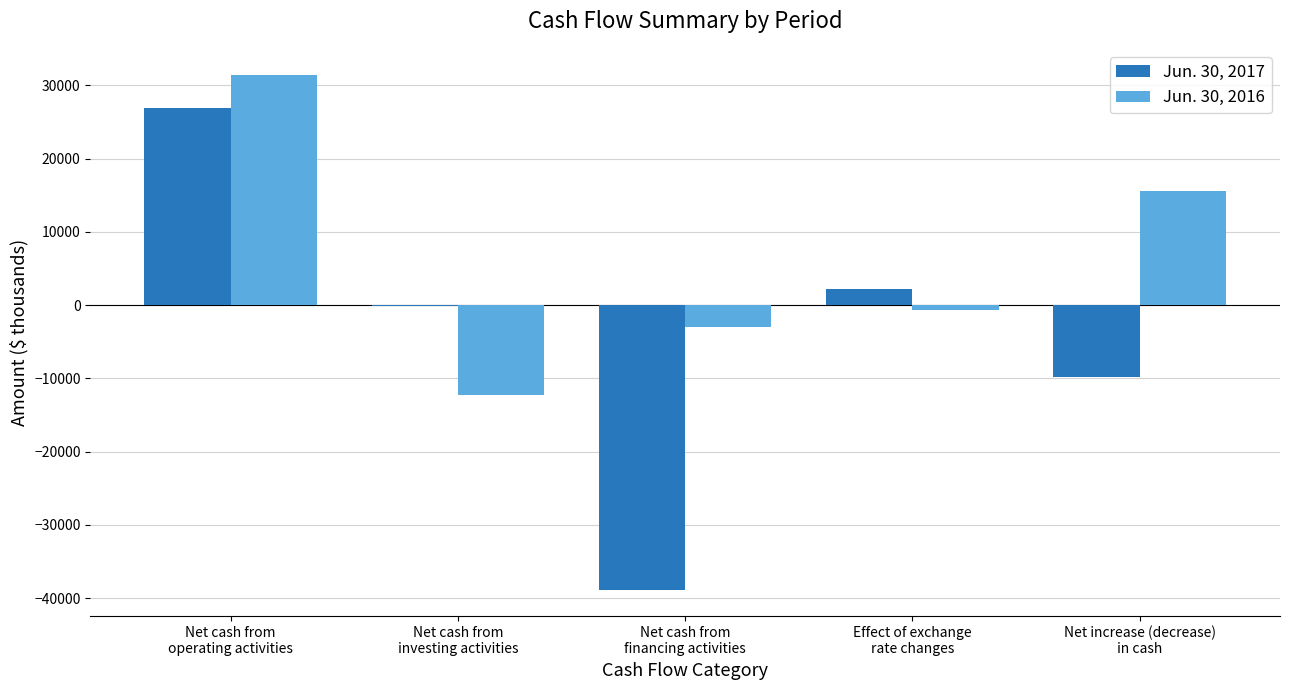

What is the sum of all Jun. 30, 2017 values?

-19704